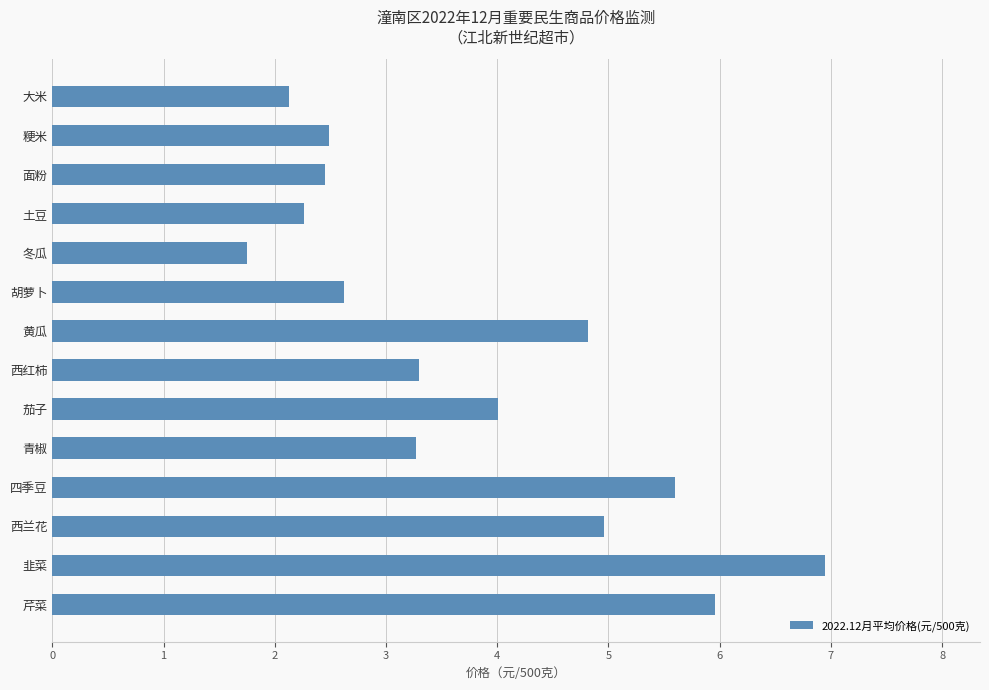

What is the label of the 4th bar from the top?

土豆